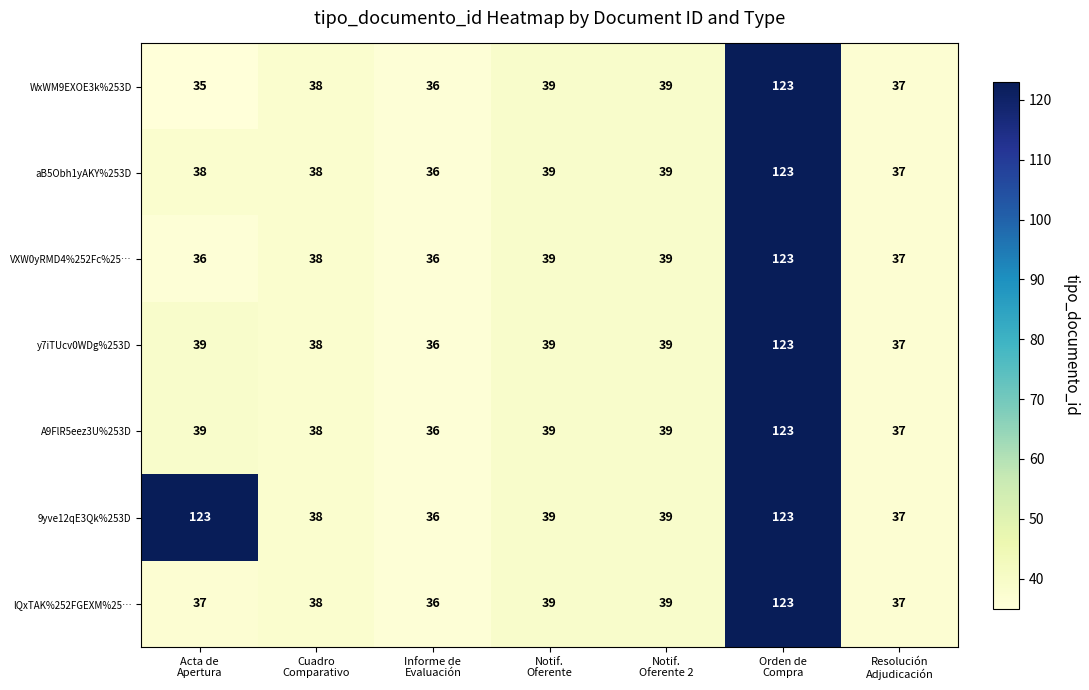

Which series has the largest total across all categories?

9yve12qE3Qk%253D